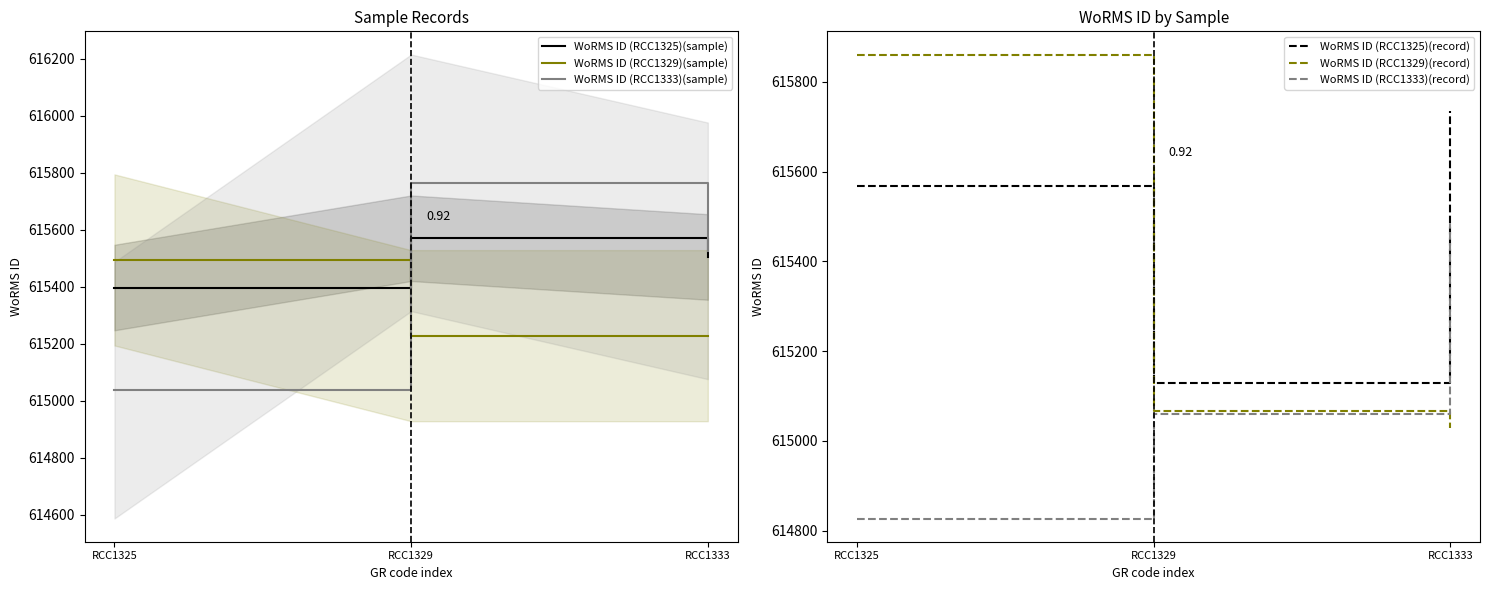

Reading right to left, list all the values displayed in this chart.

WoRMS ID (RCC1325)(sample): 615504.6	615570.2	615397.4
WoRMS ID (RCC1329)(sample): 615228.6	615228.6	615494.2
WoRMS ID (RCC1333)(sample): 615526.0	615764.6	615037.3
WoRMS ID (RCC1325)(record): 615735.7	615128.2	615568.2
WoRMS ID (RCC1329)(record): 615027.7	615066.8	615860.5
WoRMS ID (RCC1333)(record): 615482.5	615059.1	614827.1